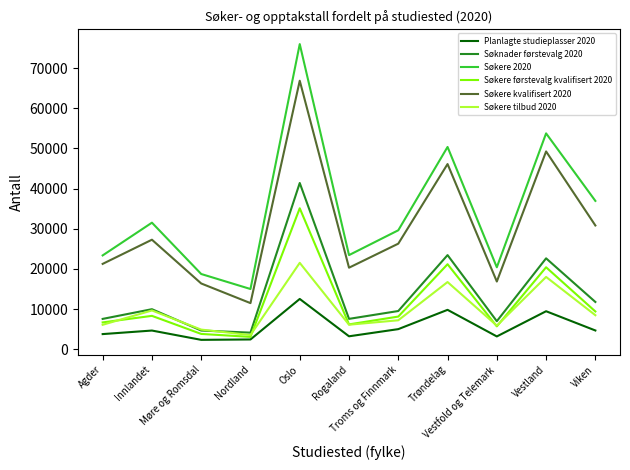

What is the minimum value for Søkere kvalifisert 2020?

11476